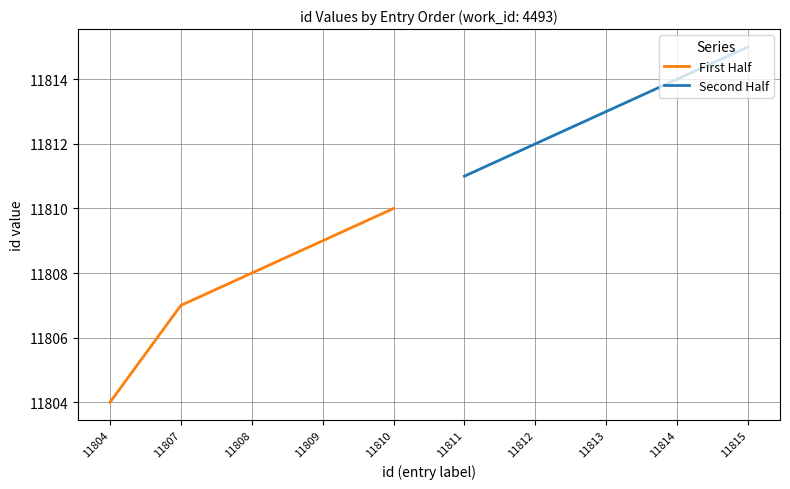

Which series has the largest total across all categories?

Second Half